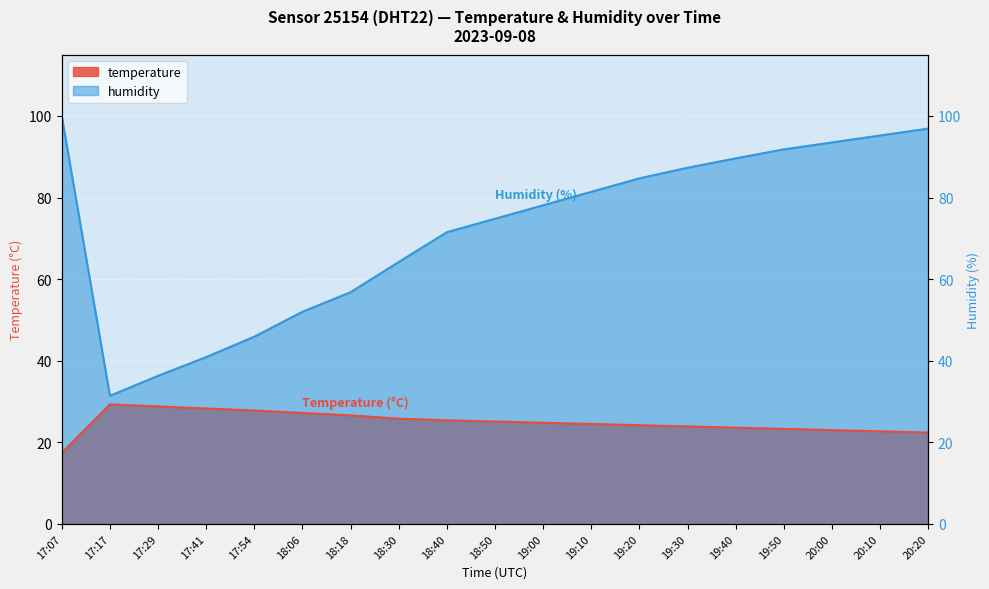

What are all the series names shown in the legend?

temperature, humidity